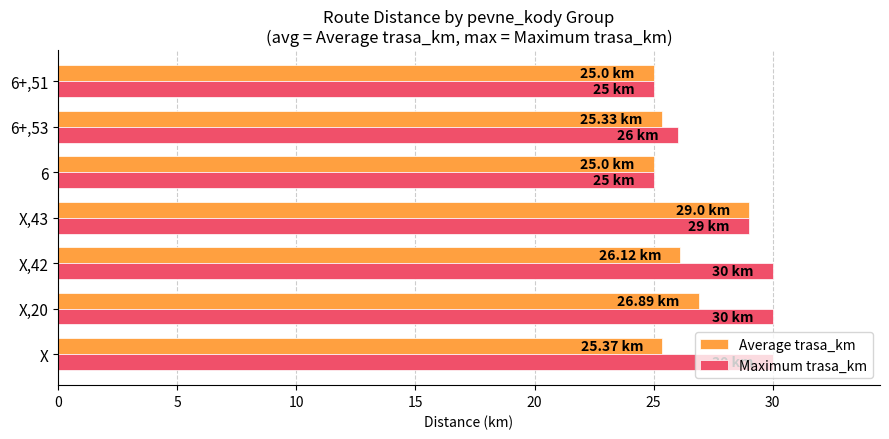

How many data points does each series have?

7